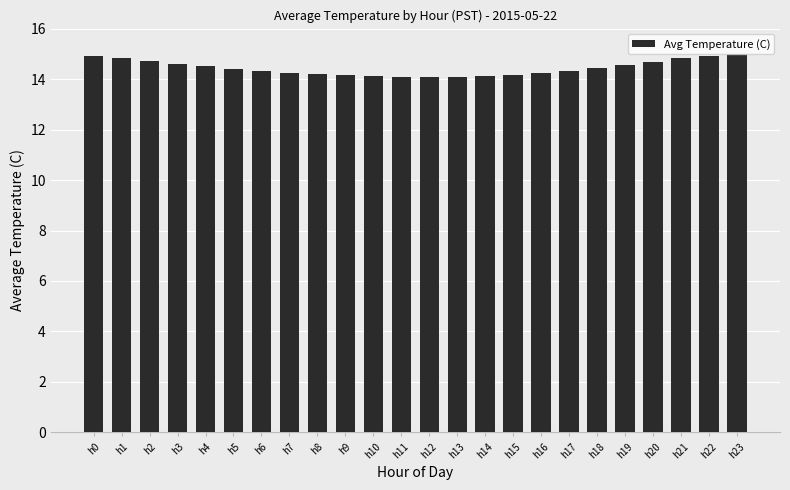

What value does the data have at h1?

14.8